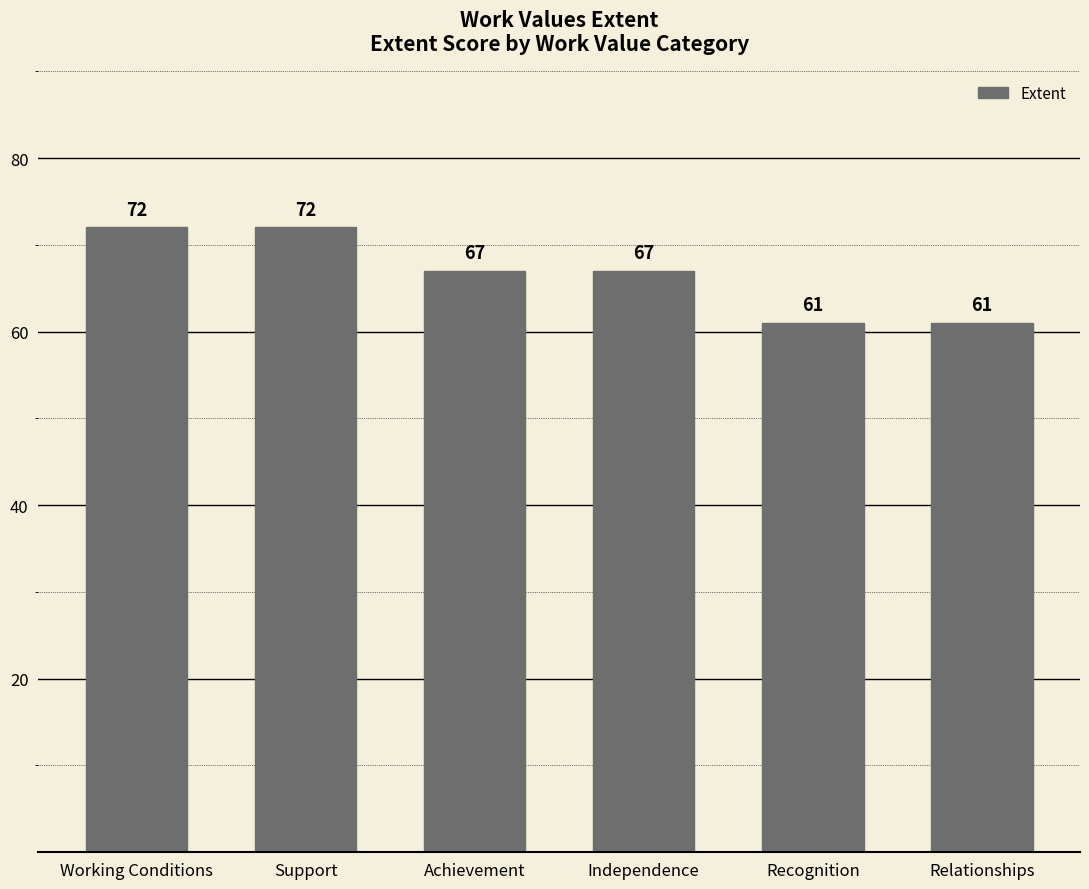

What is the minimum value shown in the chart?

61